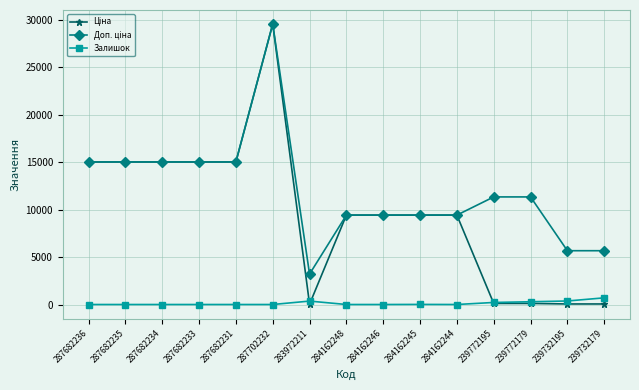

How many lines are shown in the chart?

3